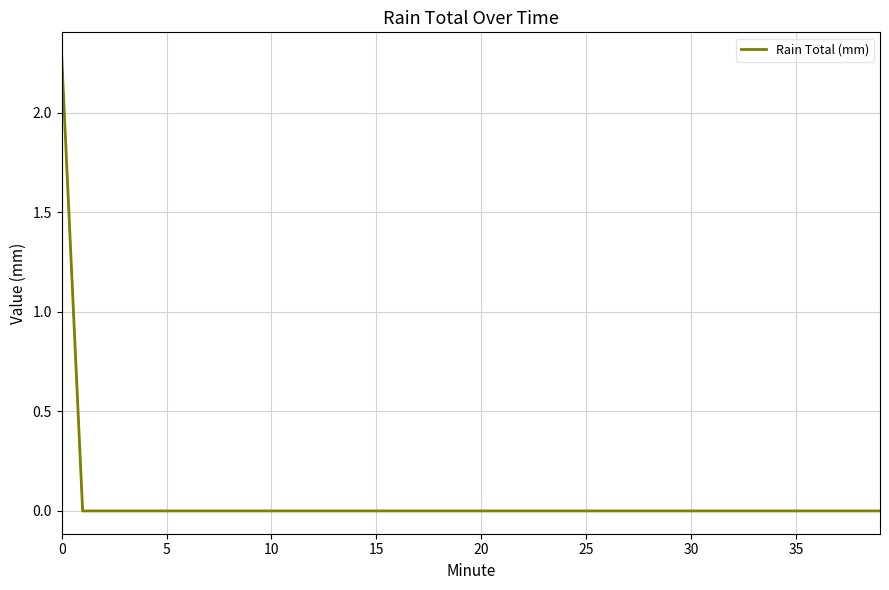

What is the sum of all values?

2.3